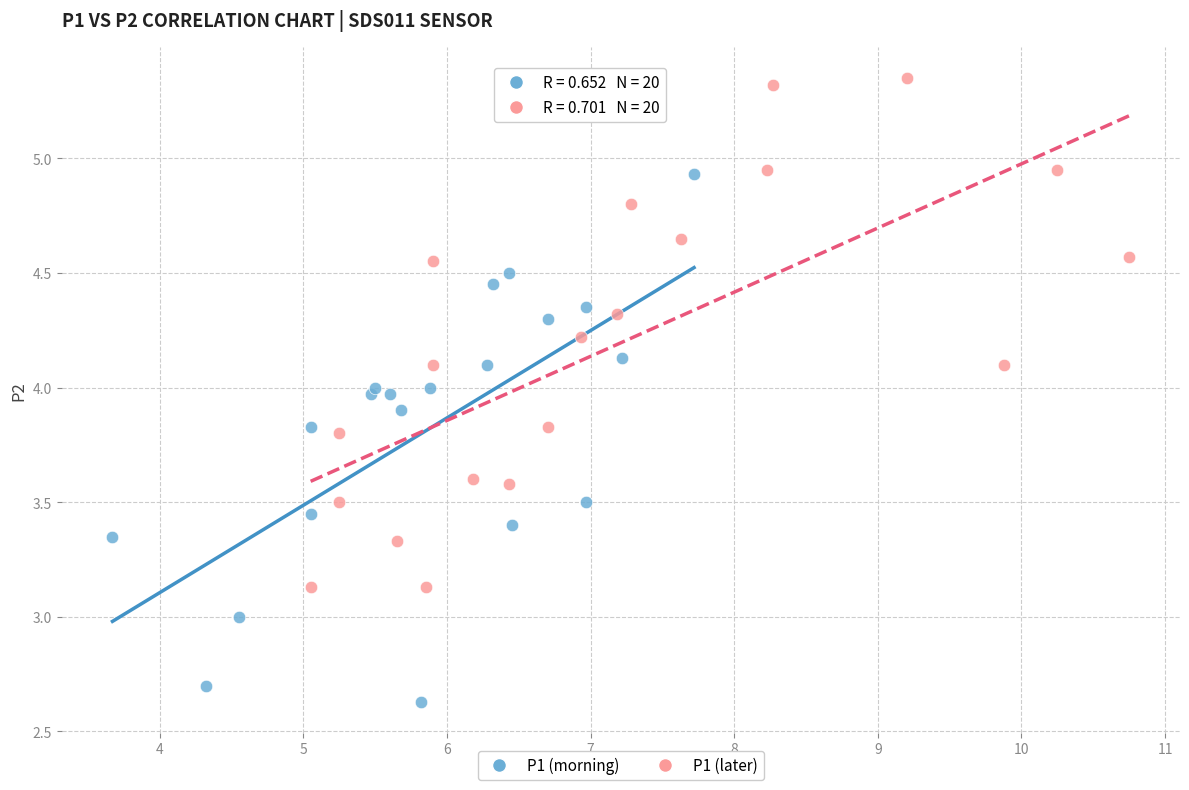

Which series contains the highest Y value?

P1 (later)